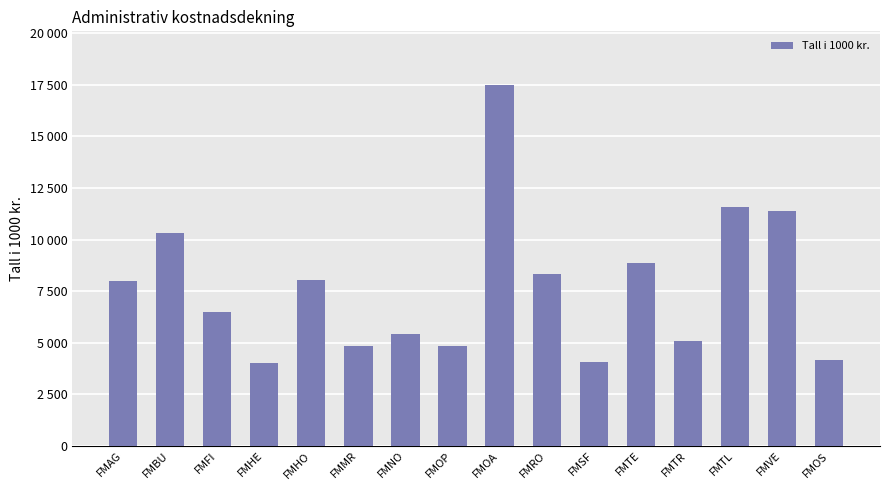

Which category has the lowest value across all series?

FMHE